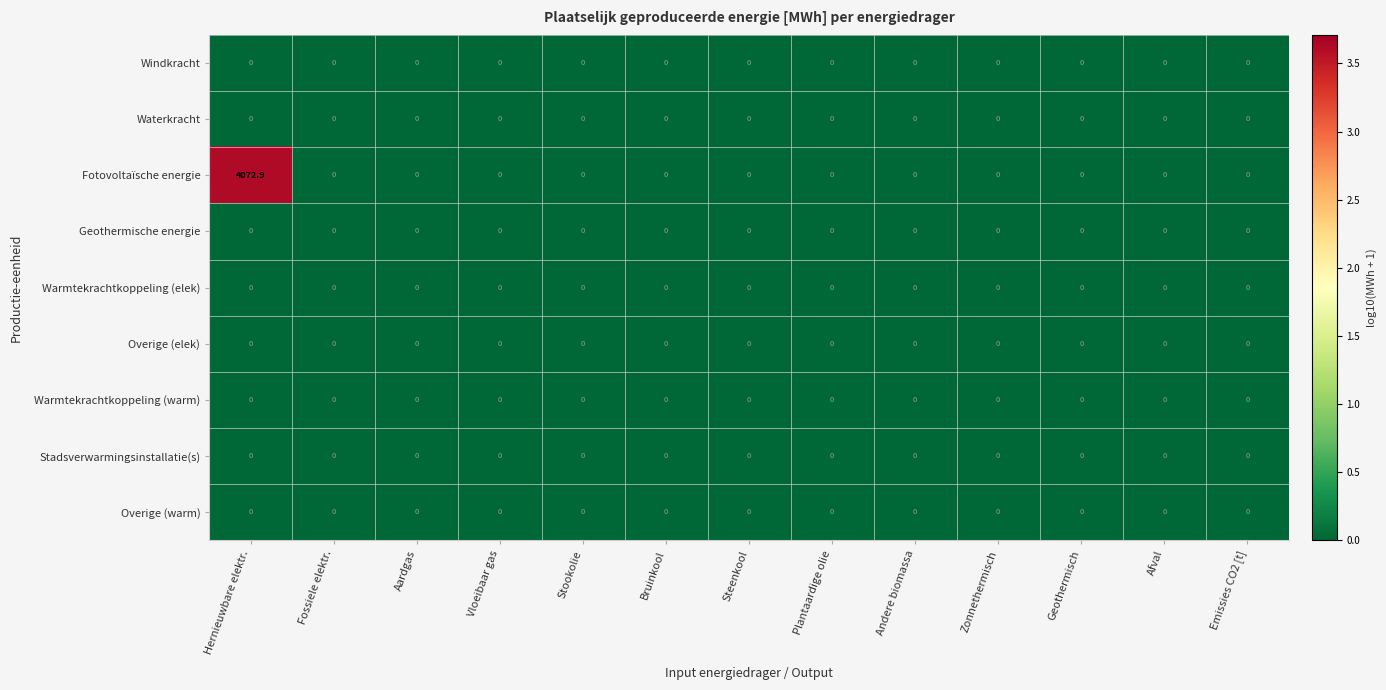

Which series has the widest spread of values?

Fotovoltaïsche energie